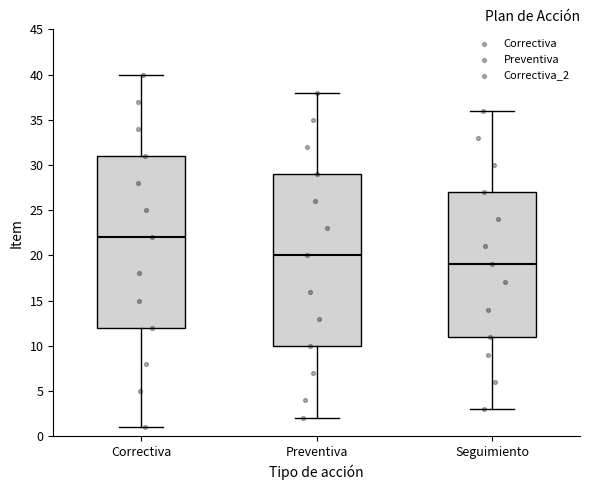

Which box's median line is the highest?

Correctiva